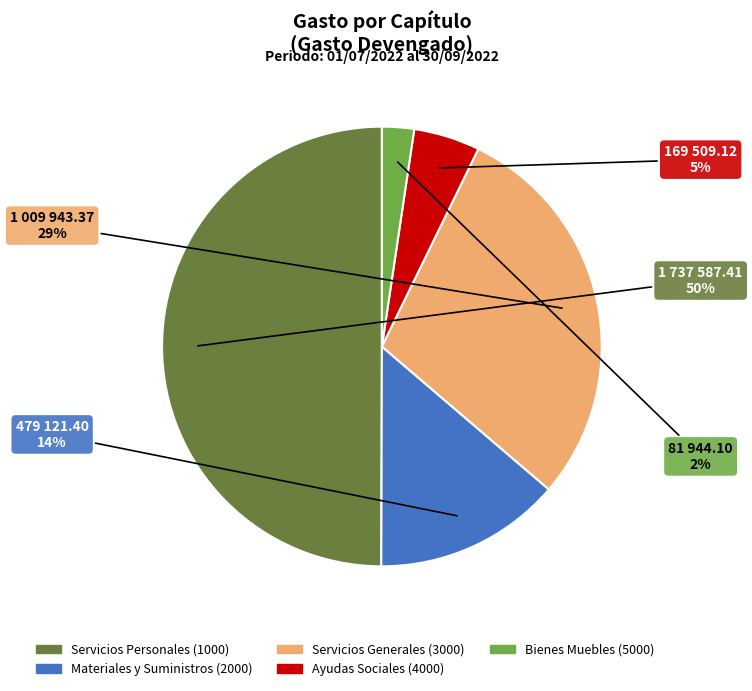

Which slice is the largest?

Servicios Personales (1000)